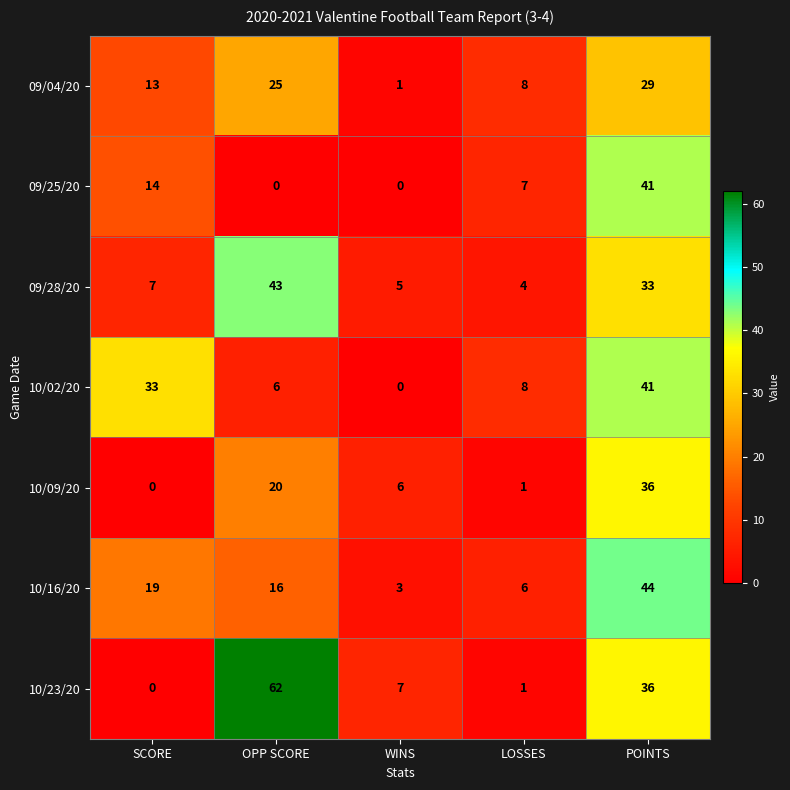

What is the difference between the second highest and minimum values in the 10/09/20 series?

20